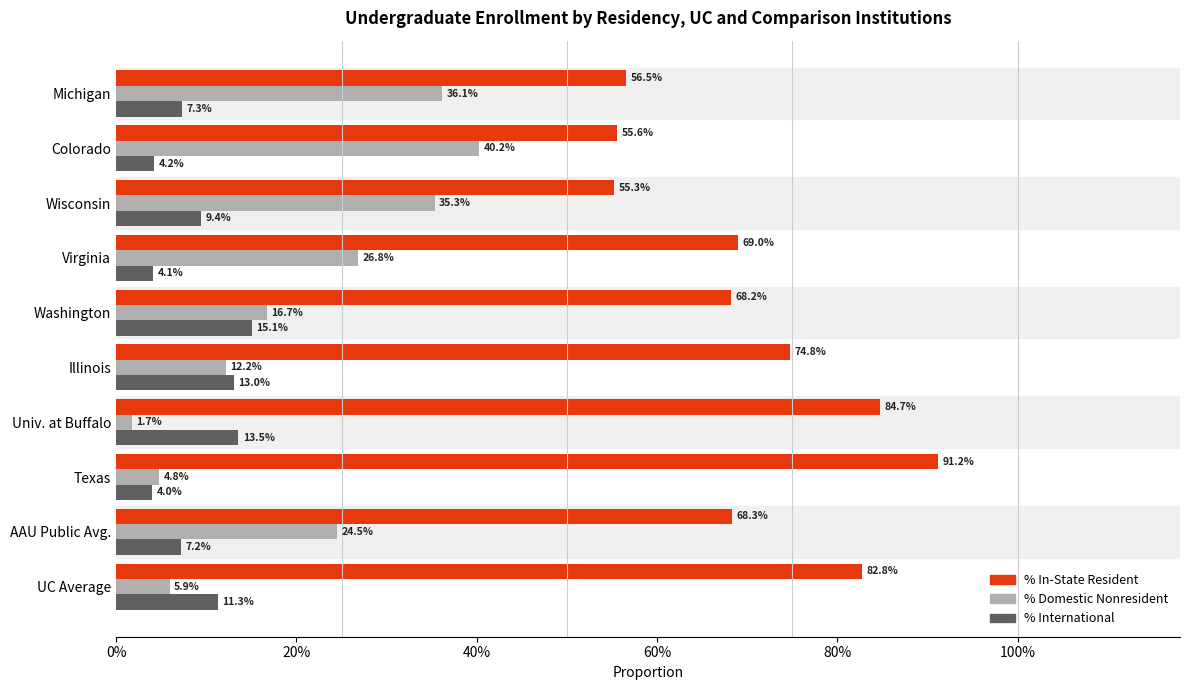

What are all the series names shown in the legend?

% In-State Resident, % Domestic Nonresident, % International